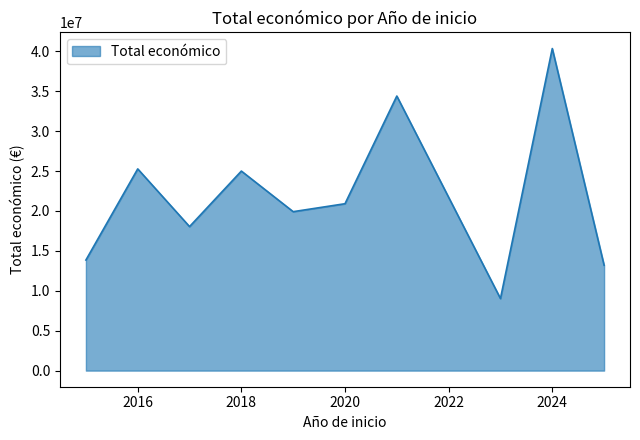

What is the difference between the maximum and minimum values?

31313784